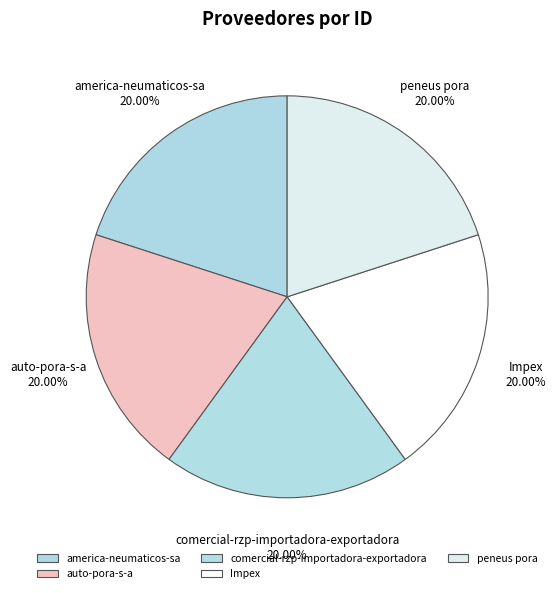

To the nearest percent, what percentage of the pie is peneus pora?

20%